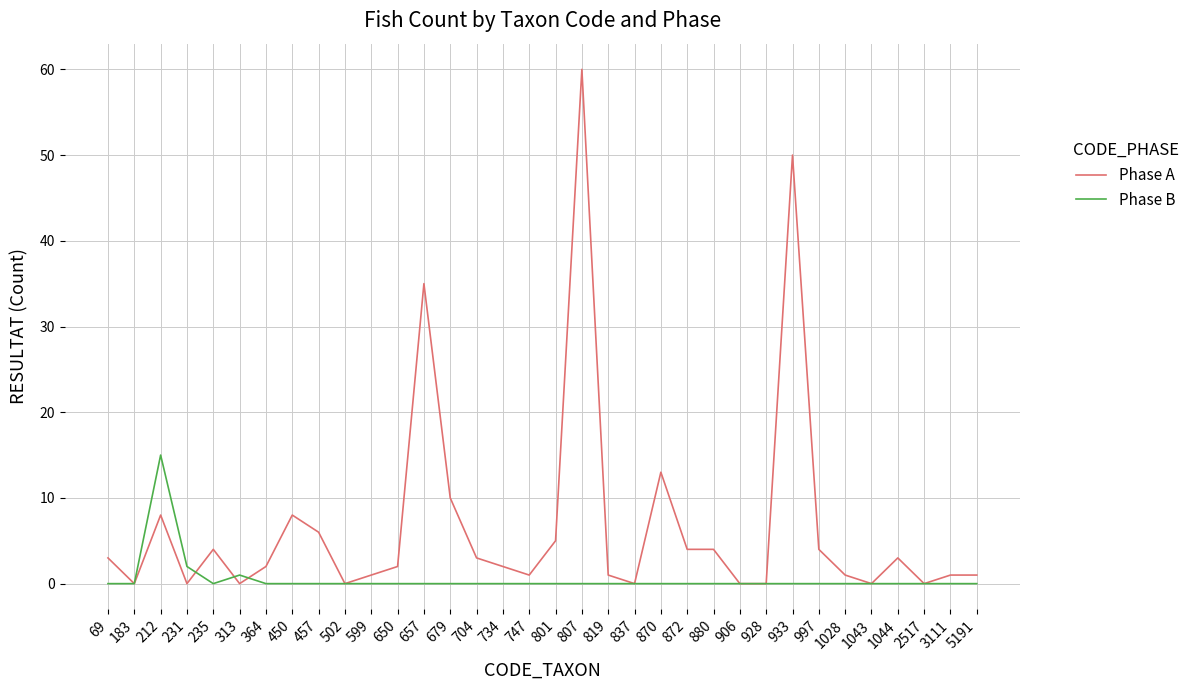

Is this an area chart (filled region under the line)?

No